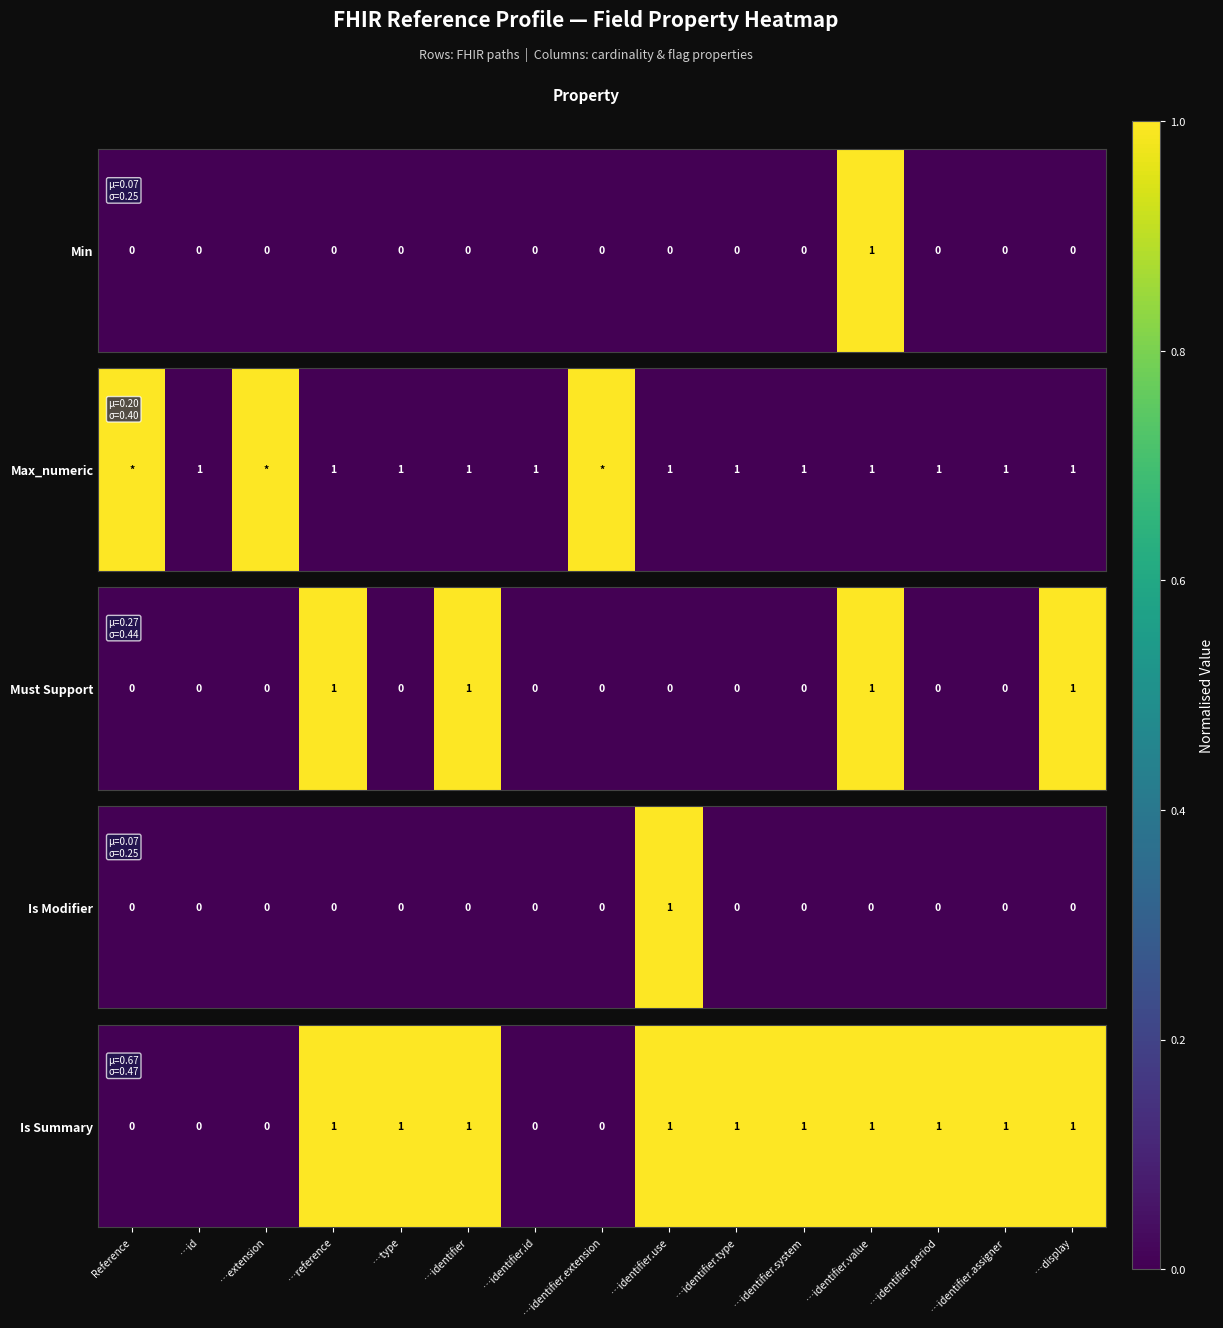

Rank the categories by value from lowest to highest.

Reference, …id, …extension, …identifier.id, …identifier.extension, …reference, …type, …identifier, …identifier.use, …identifier.type, …identifier.system, …identifier.value, …identifier.period, …identifier.assigner, …display